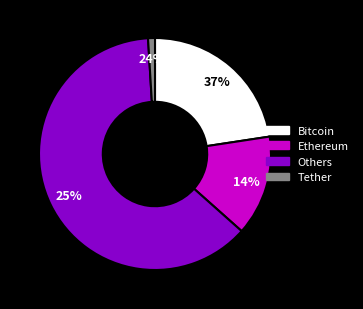

The 5 slice represents 1% of the pie. True or false?

False